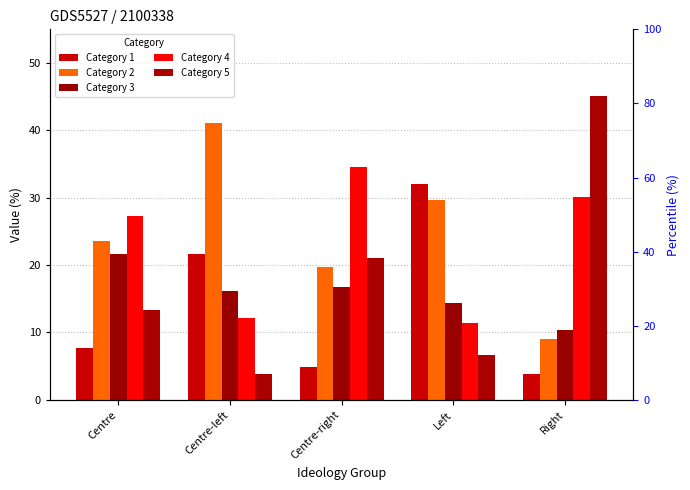

Which label corresponds to the smallest value in the chart?

Centre-left